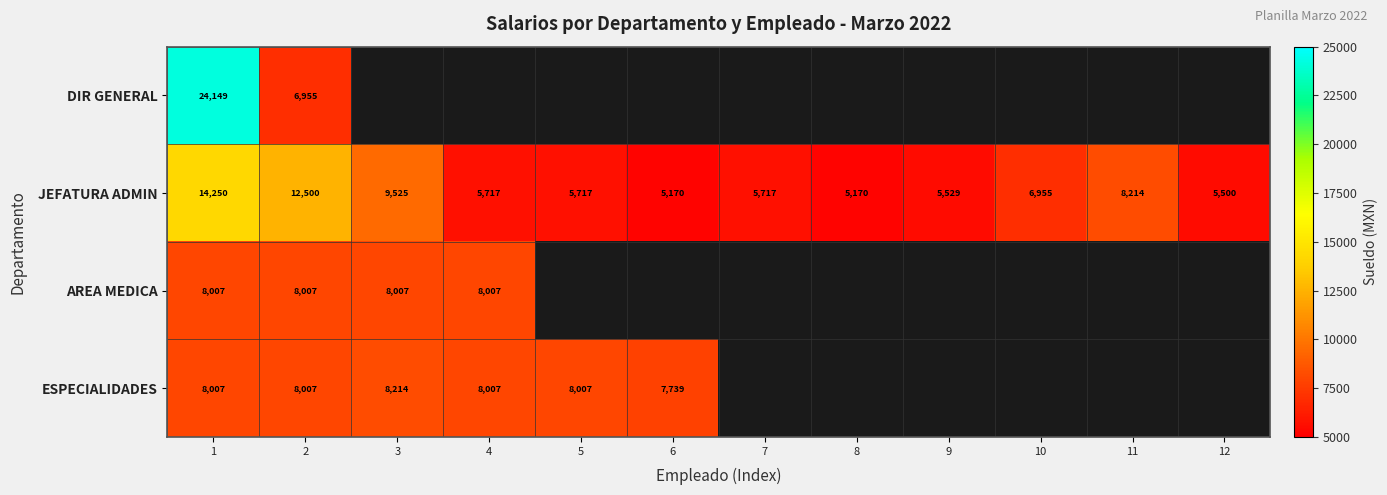

True or false: JEFATURA ADMIN has a value of 5529.0 at 9.

True